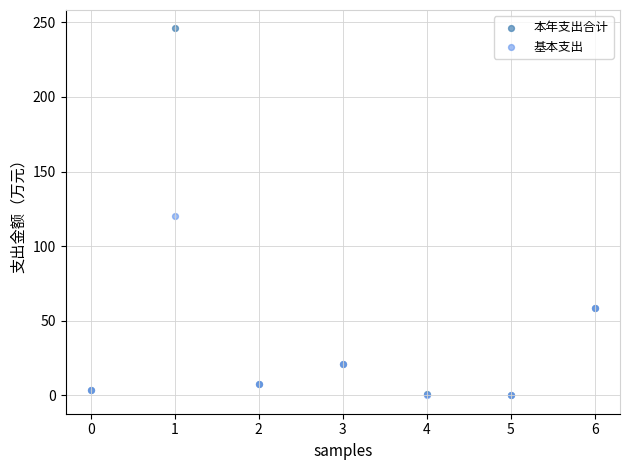

Which series has the largest Y range (max minus min)?

本年支出合计